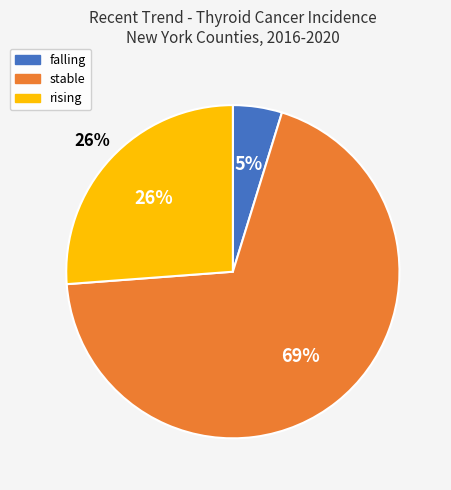

Rank the categories by value from highest to lowest.

stable, rising, falling